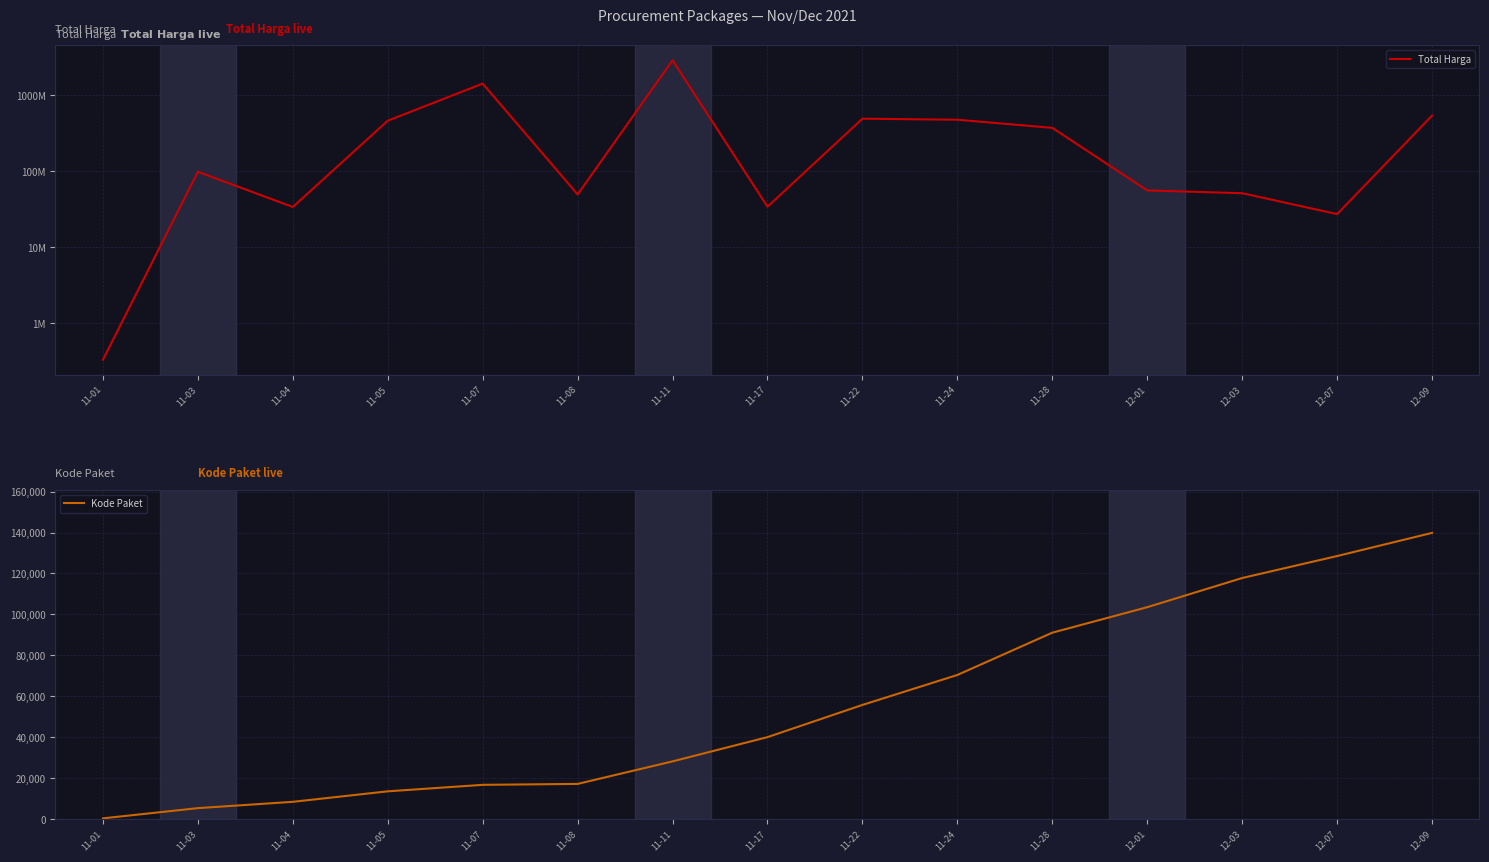

Reading left to right, transcribe all the data shown in this chart.

Total Harga: 11-01=333600	11-03=98772570	11-04=34000000	11-05=464002100	11-07=1425867900	11-08=49730040	11-11=2892122000	11-17=34292000	11-22=493000000	11-24=477600000	11-28=373404000	12-01=56152800	12-03=51601000	12-07=27412000	12-09=541071000
Kode Paket: 11-01=464	11-03=5449	11-04=8530	11-05=13652	11-07=16823	11-08=17272	11-11=28271	11-17=40112	11-22=55826	11-24=70453	11-28=91101	12-01=103541	12-03=117783	12-07=128516	12-09=139817